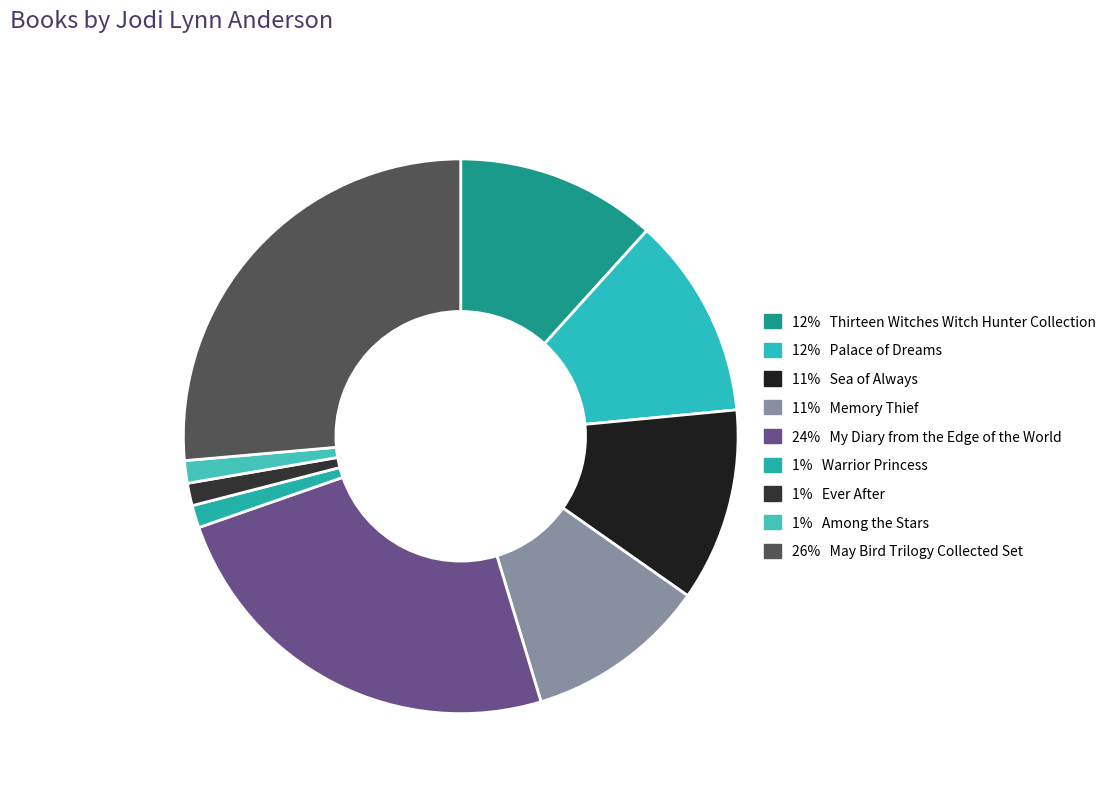

Count the number of slices in the pie.

9